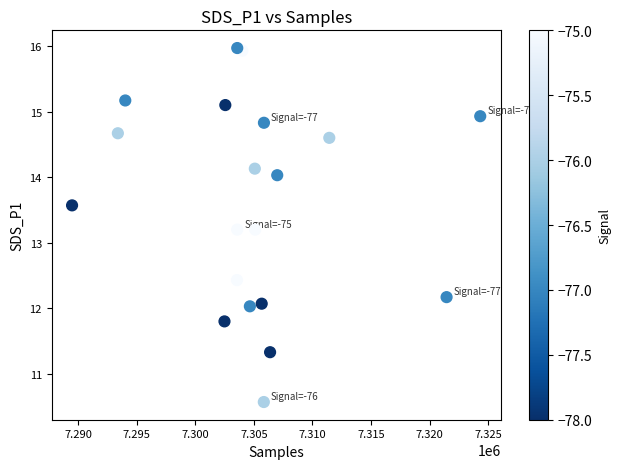

What is the range of Y values (max minus min)?

5.4